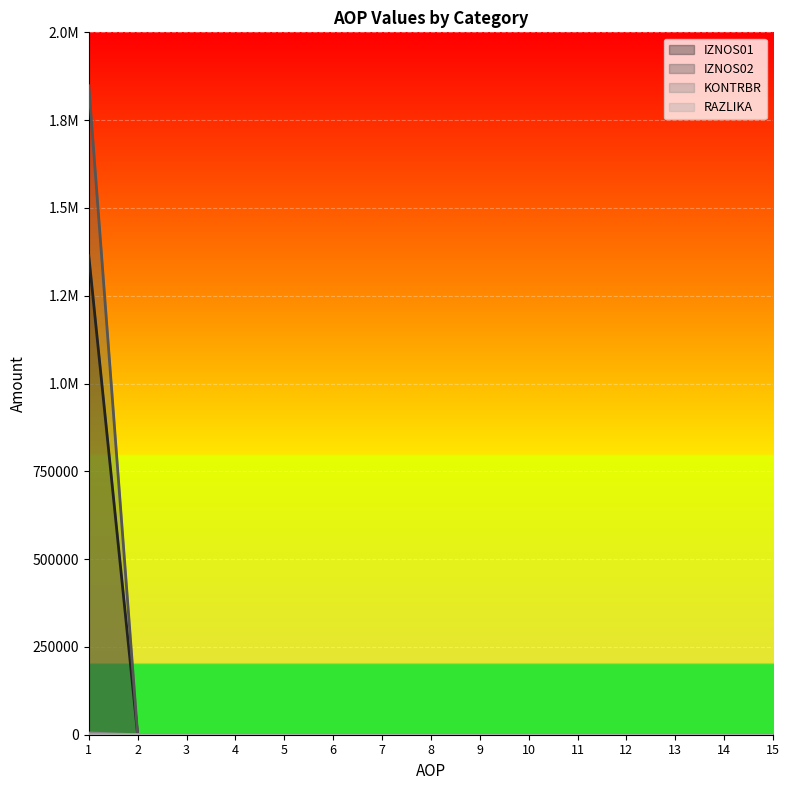

True or false: RAZLIKA and KONTRBR intersect in this chart.

False